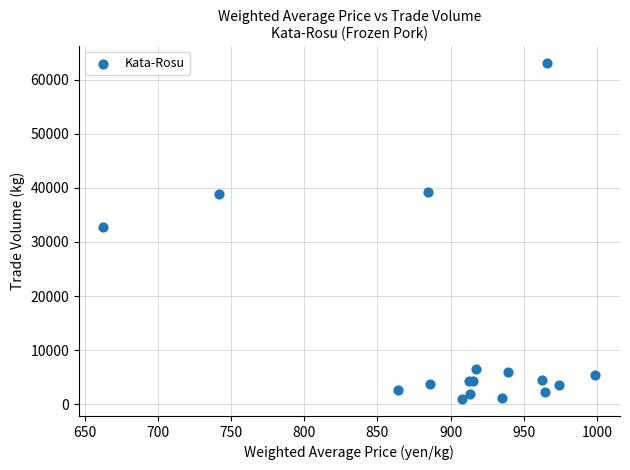

What Y value in the scatter plot is closest to 32006?

32775.9